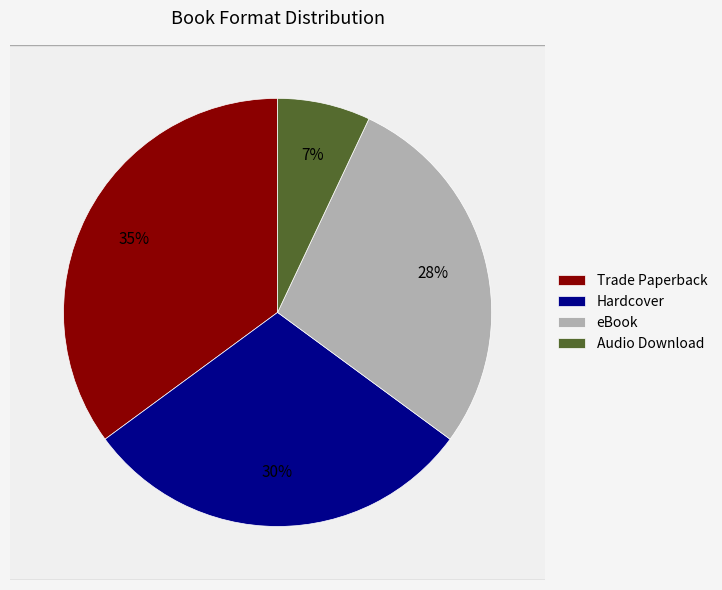

To the nearest percent, what portion does Trade Paperback represent?

35%